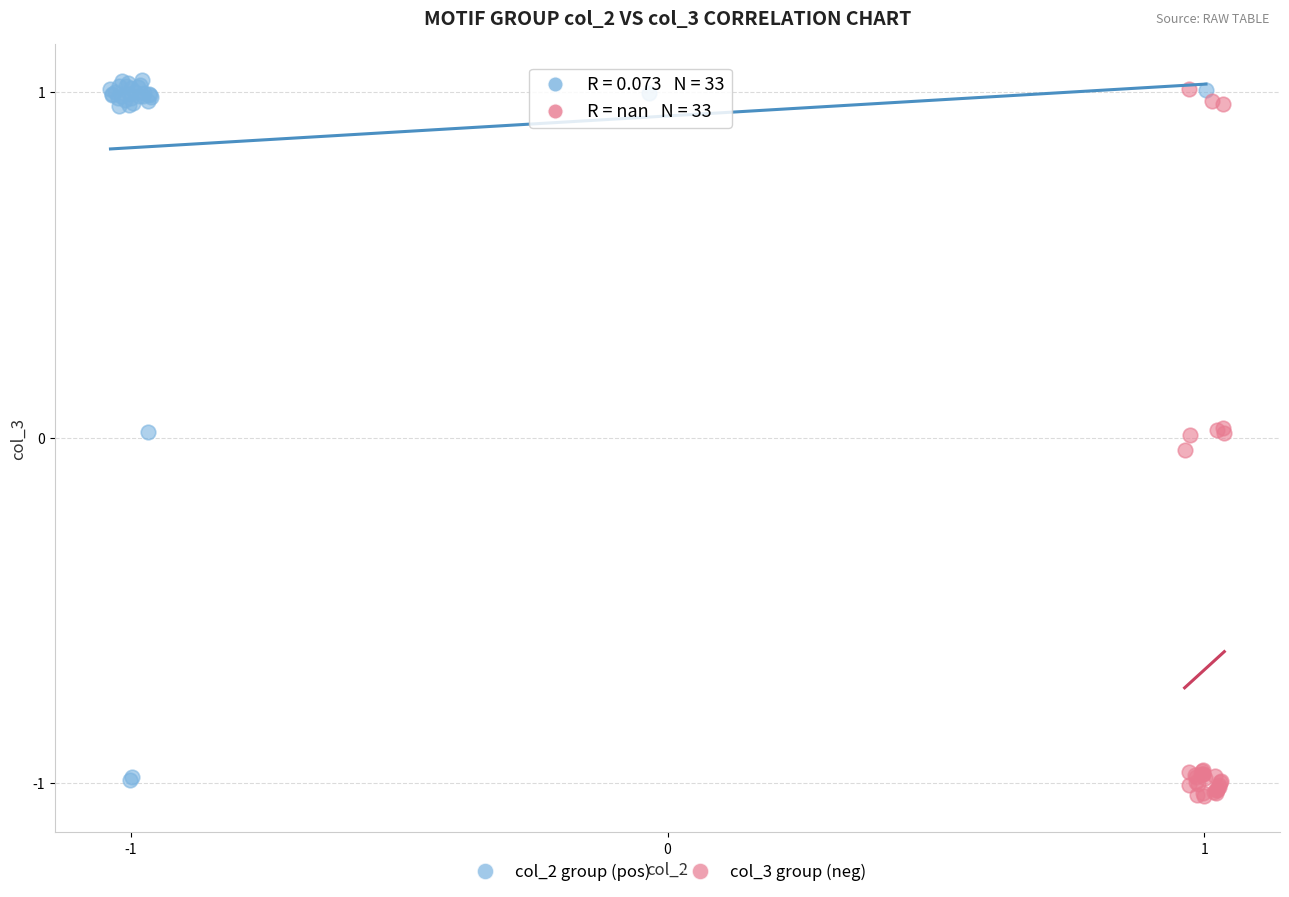

Which series contains the highest Y value?

col_2 group (pos)